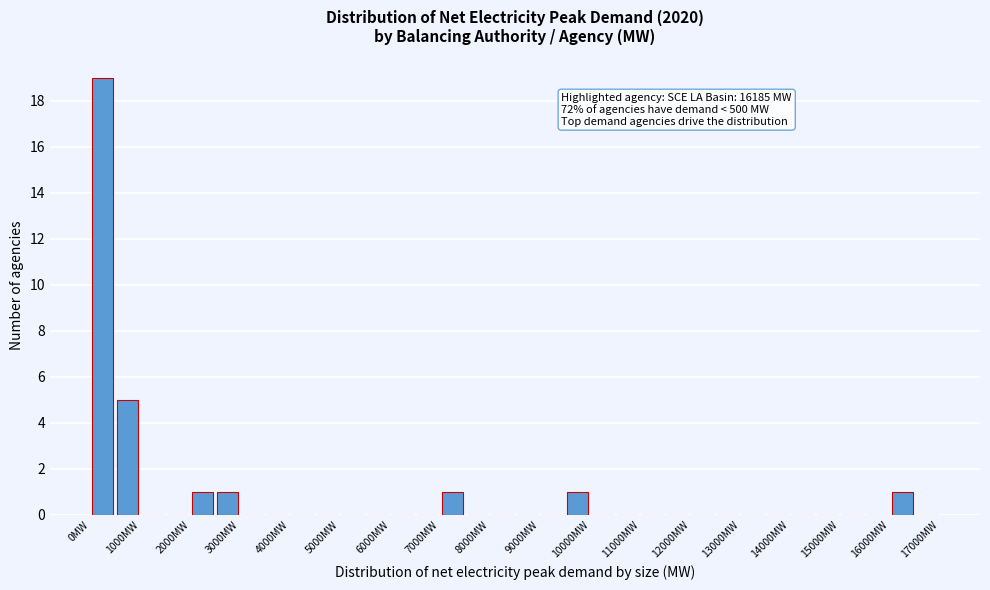

Over which range of the x-axis is the bar tallest?

0 to 500